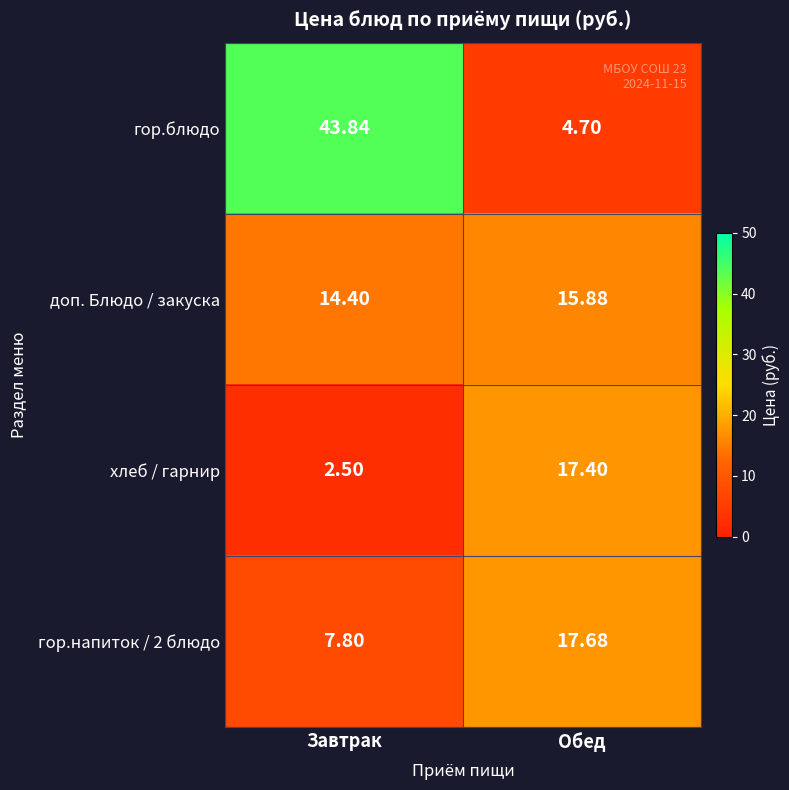

At which category does the chart reach its peak across all series?

Завтрак